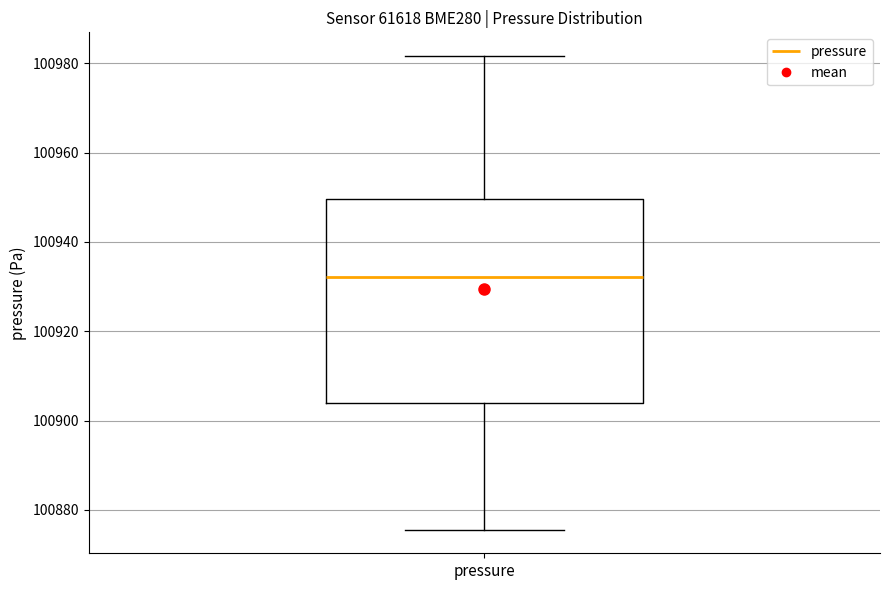

Transcribe this box plot: give where the median line is, the range the box spans, and where the two whiskers end, as read against the y-axis. The values are not printed on the chart, so give them approximately, as read against the axis.

median 100932, box 100904 to 100950, whiskers 100876 to 100982